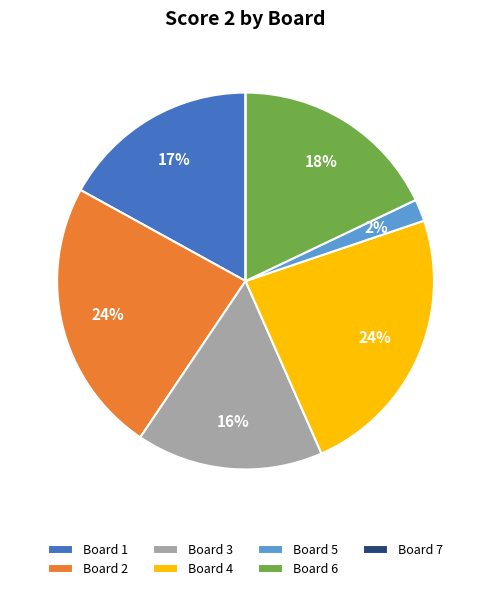

Do Board 5 and Board 2 together represent more than half of the pie?

No